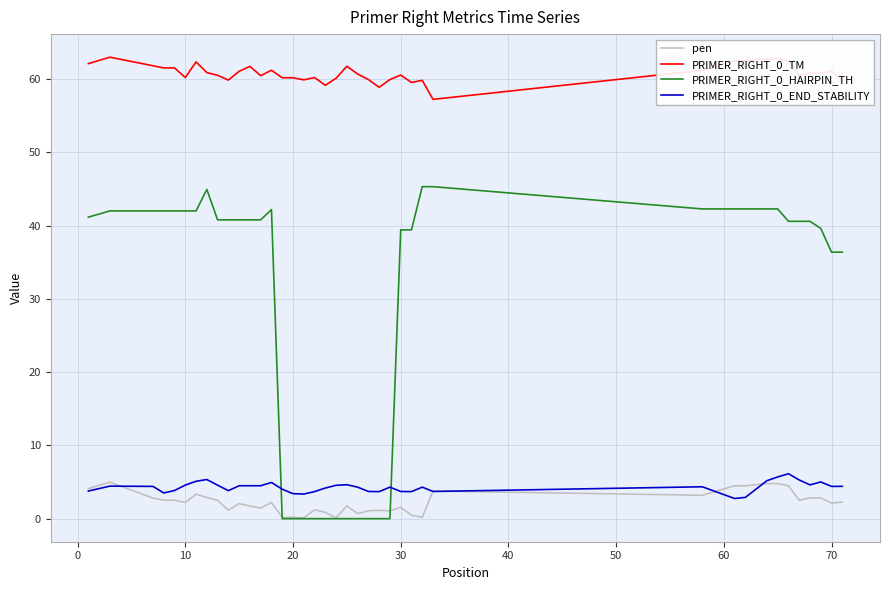

True or false: pen and PRIMER_RIGHT_0_TM cross at least once.

False